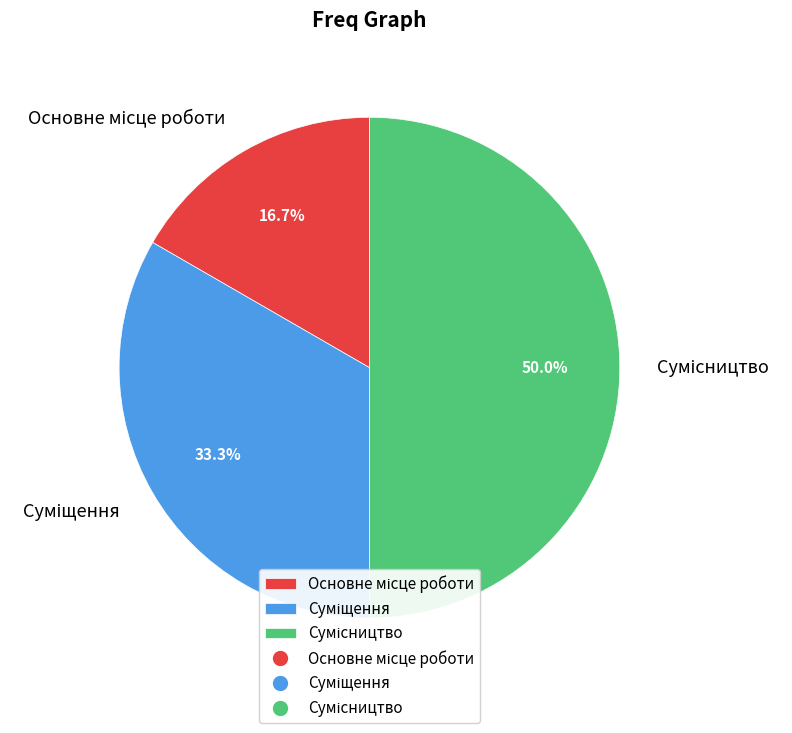

How many segments does this pie chart have?

3